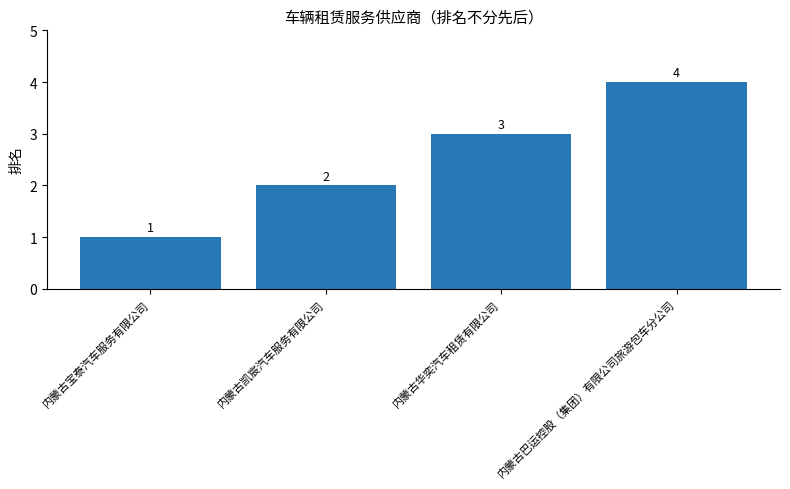

At which label is the value closest to 2?

内蒙古凯宸汽车服务有限公司